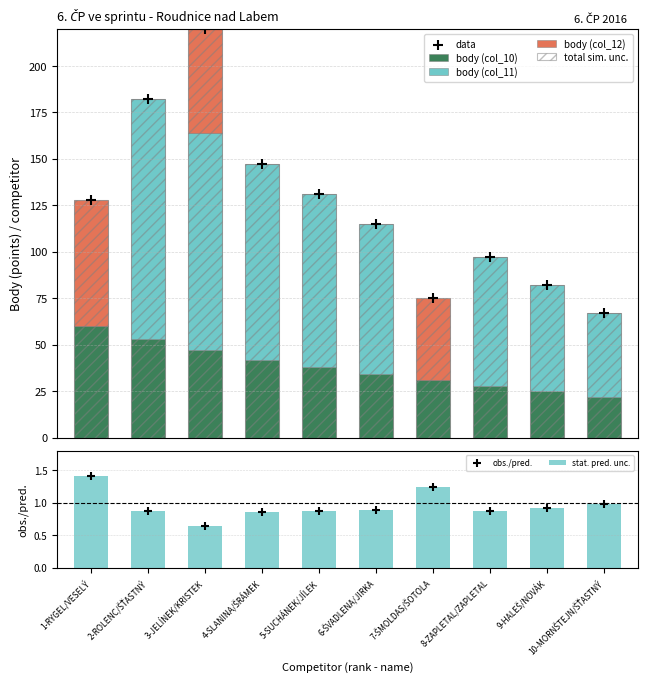

Which category has the lowest value in the stat. pred. unc. series?

3-JELÍNEK/KRISTEK